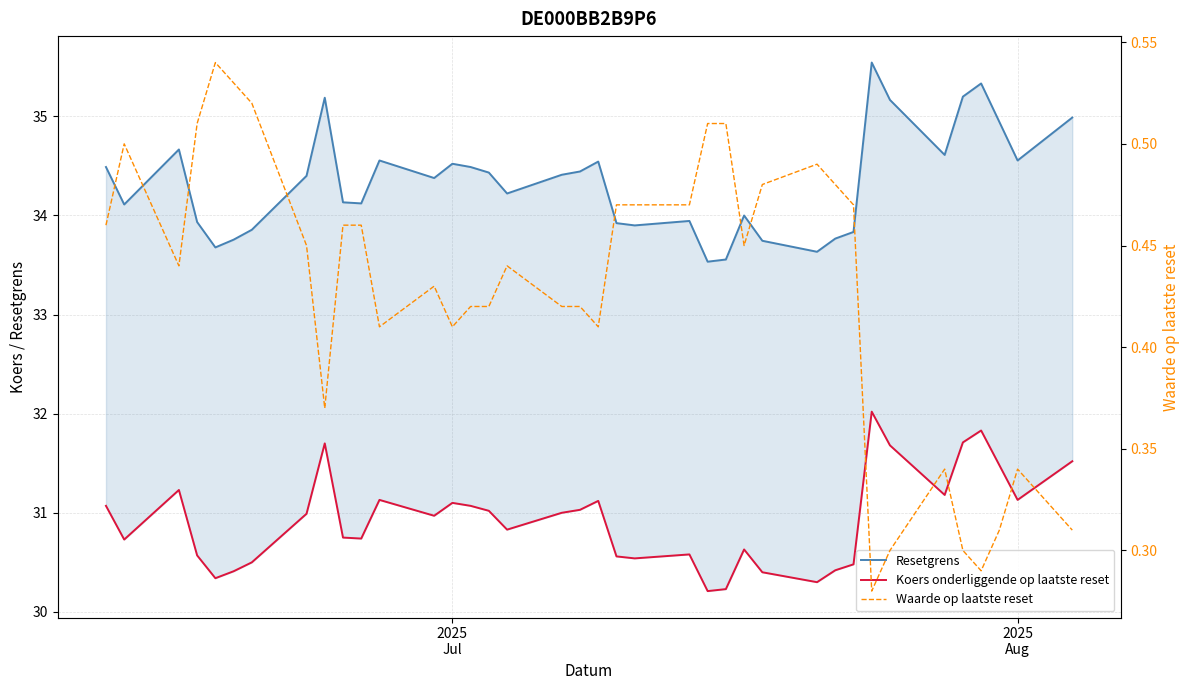

What is the sum of all Koers onderliggende op laatste reset values?

1175.2